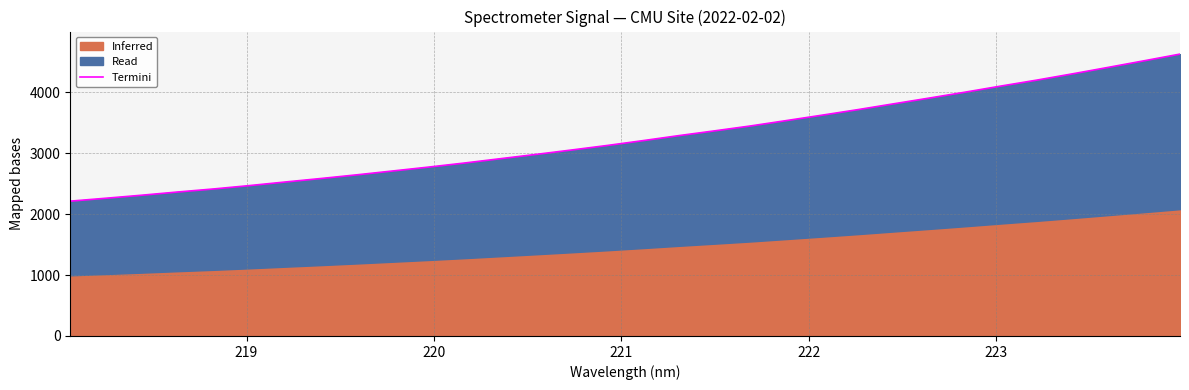

Reading left to right, extract all data points from this chart.

2211.8	2260.0	2309.5	2362.2	2411.9	2467.2	2526.1	2583.6	2643.8	2706.9	2770.5	2837.1	2908.0	2978.8	3051.5	3126.0	3205.6	3287.6	3365.9	3446.0	3534.1	3623.1	3713.9	3809.3	3904.0	4000.7	4100.9	4198.0	4301.1	4407.2	4515.1	4624.3